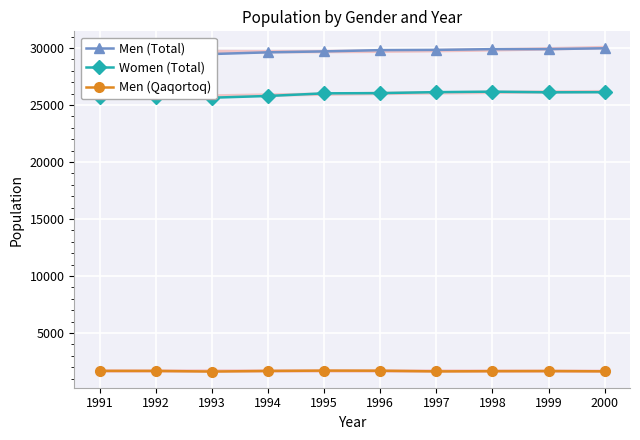

Where is Men (Total) nearest to the value 29726?

1995